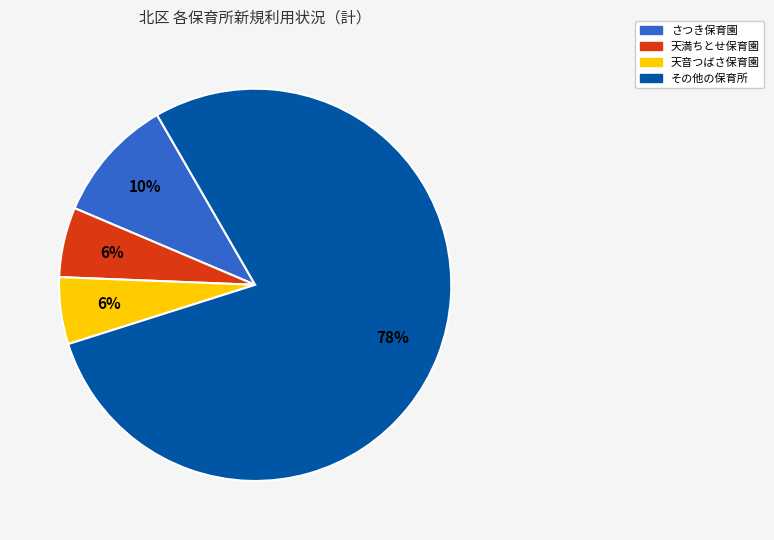

Does any single category account for the majority?

Yes